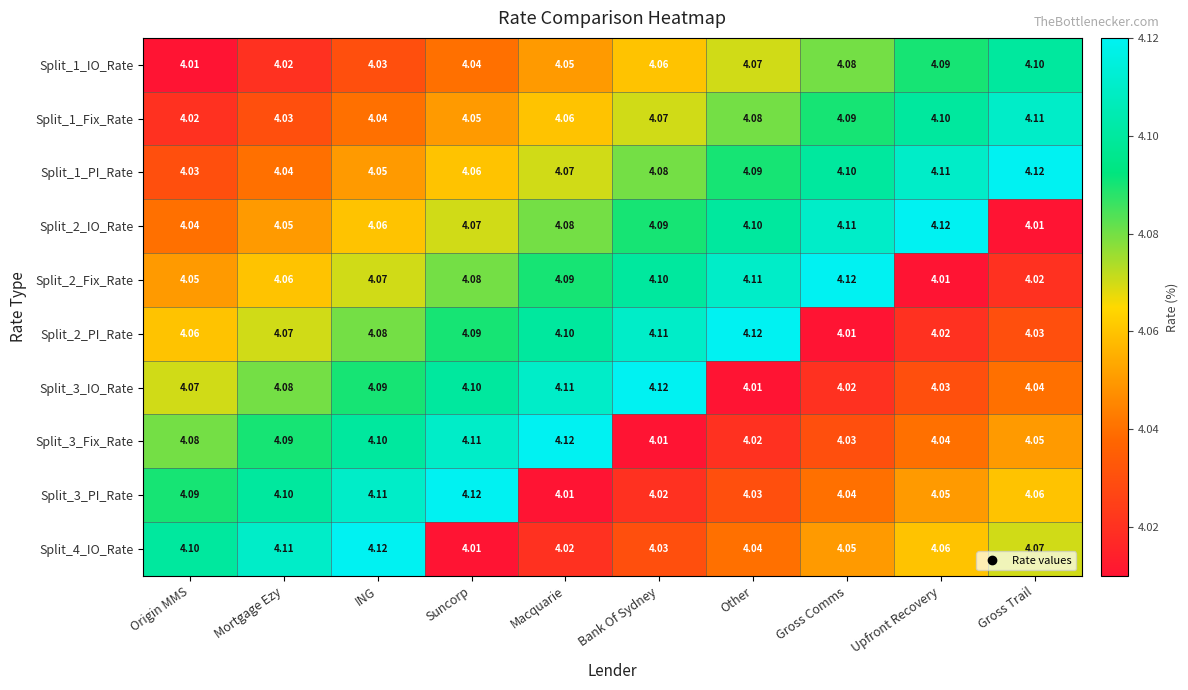

At which label does Split_1_PI_Rate reach its minimum?

Origin MMS